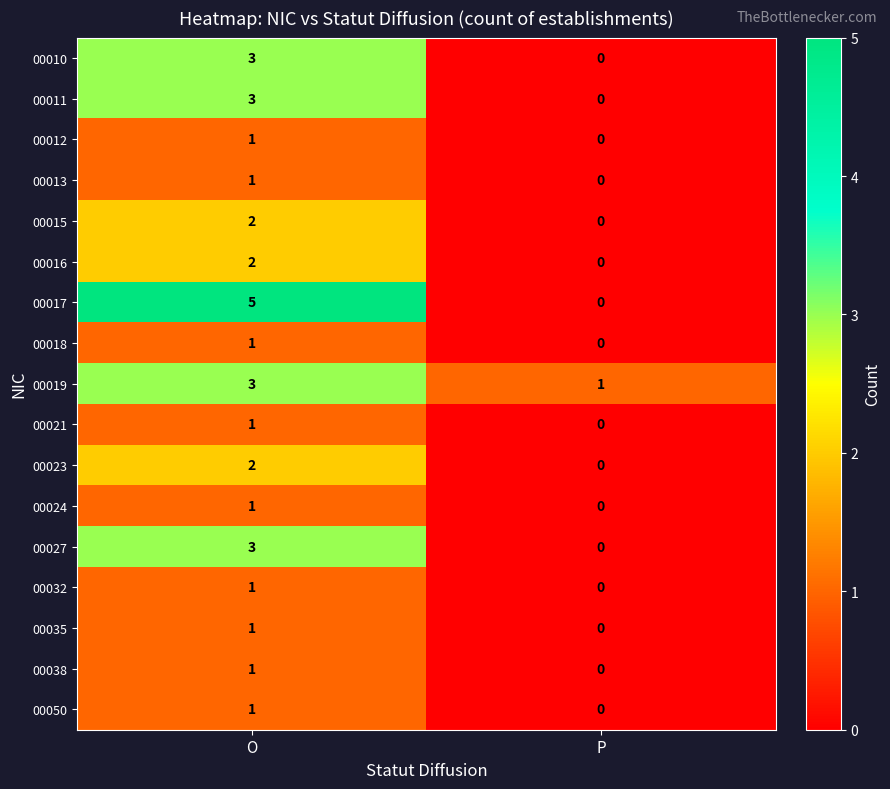

Which series has the largest range (max minus min)?

00017